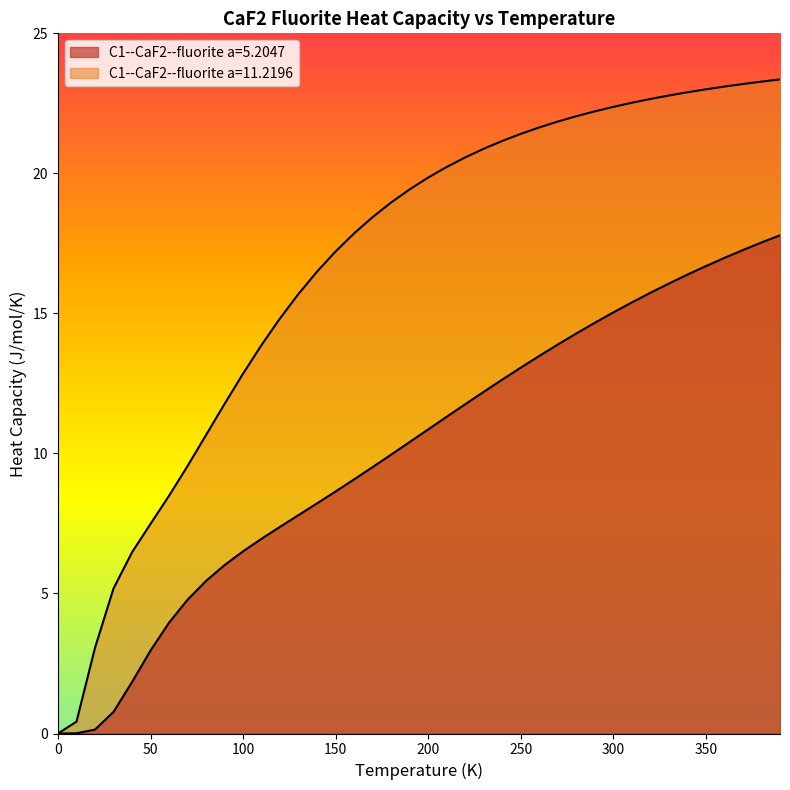

Reading left to right, extract all data points from this chart.

C1--CaF2--fluorite a=5.2047: 0.0	0.0	0.1	0.8	1.8	3.0	4.0	4.8	5.5	6.0	6.5	7.0	7.4	7.8	8.2	8.6	9.1	9.5	10.0	10.4	10.9	11.3	11.8	12.2	12.6	13.1	13.5	13.9	14.3	14.7	15.0	15.4	15.7	16.1	16.4	16.7	17.0	17.3	17.5	17.8
C1--CaF2--fluorite a=11.2196: 0.0	0.4	3.1	5.2	6.5	7.5	8.5	9.6	10.7	11.8	12.9	13.9	14.8	15.7	16.5	17.2	17.9	18.4	19.0	19.4	19.9	20.2	20.6	20.9	21.2	21.4	21.6	21.9	22.0	22.2	22.4	22.5	22.7	22.8	22.9	23.0	23.1	23.2	23.3	23.4